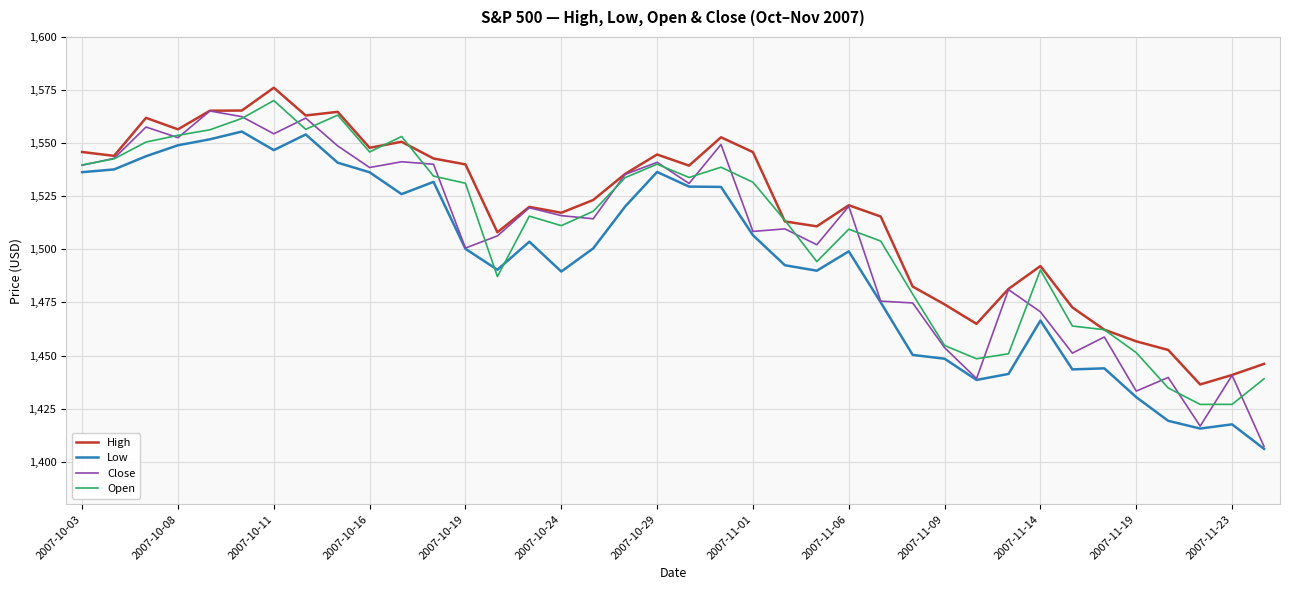

How many lines are shown in the chart?

4